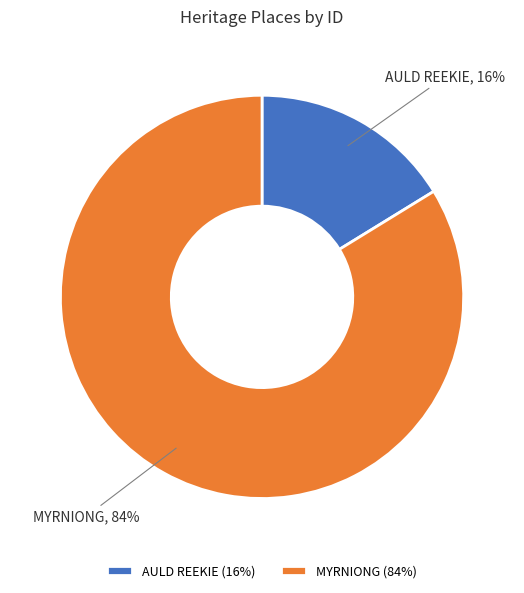

Rank the categories by value from highest to lowest.

MYRNIONG, AULD REEKIE